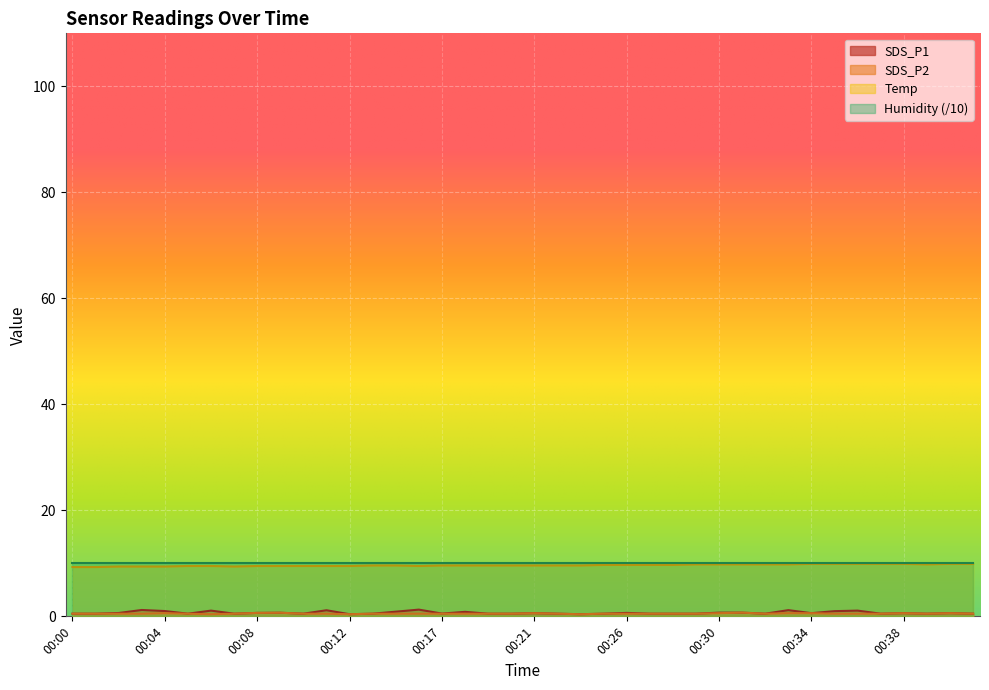

At which category does the chart reach its minimum across all series?

00:12